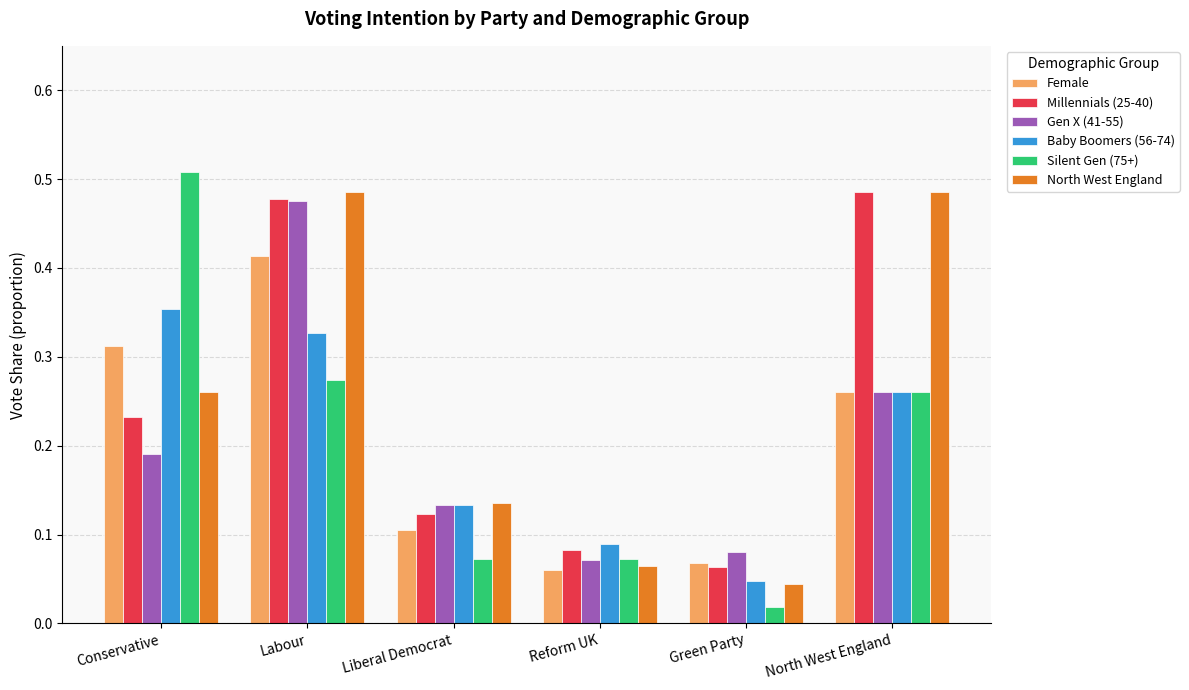

What is the label of the 4th bar from the right?

Liberal Democrat